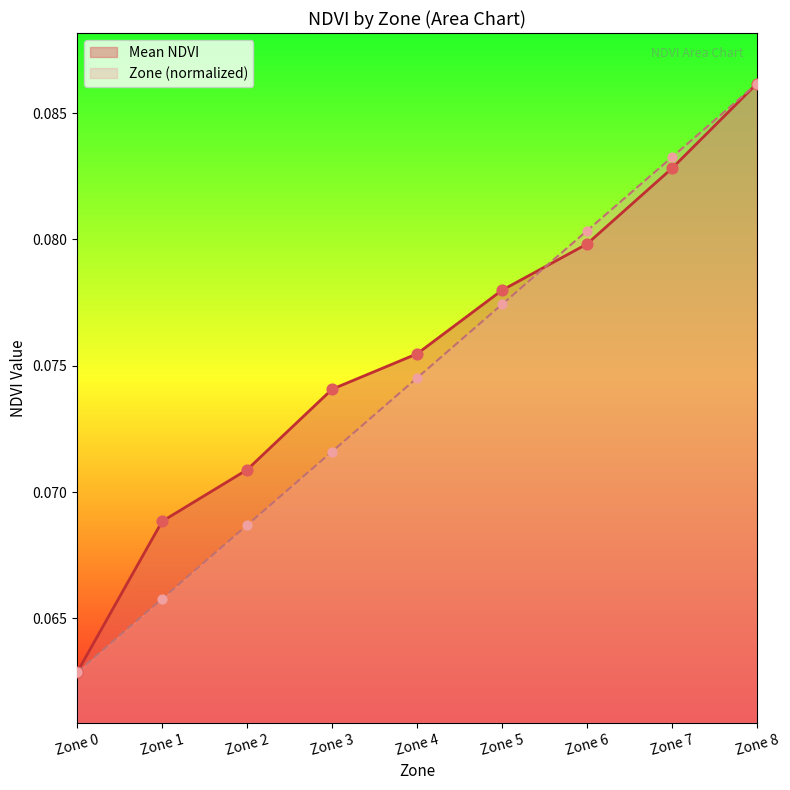

Is the value of Normalized Zone at Zone 7 greater than the value of Mean NDVI at Zone 2?

Yes